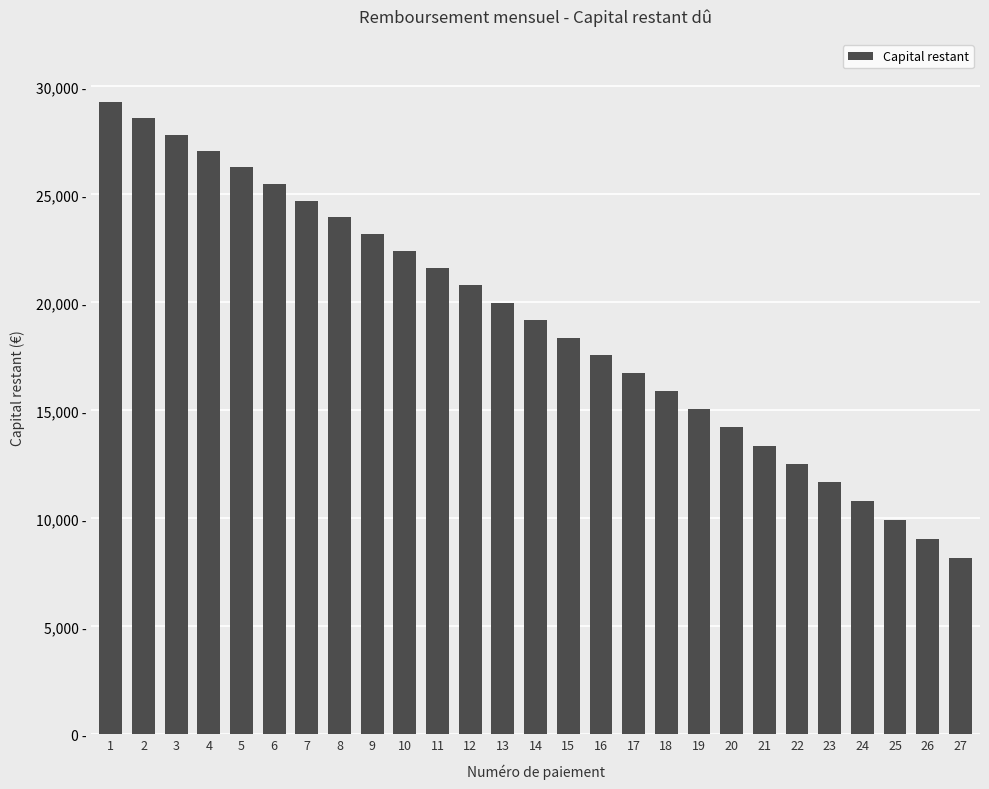

List the labels in order of value, smallest first.

27, 26, 25, 24, 23, 22, 21, 20, 19, 18, 17, 16, 15, 14, 13, 12, 11, 10, 9, 8, 7, 6, 5, 4, 3, 2, 1